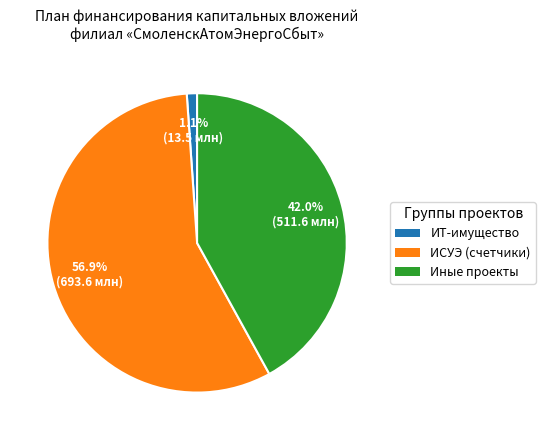

Does any single category account for the majority?

Yes